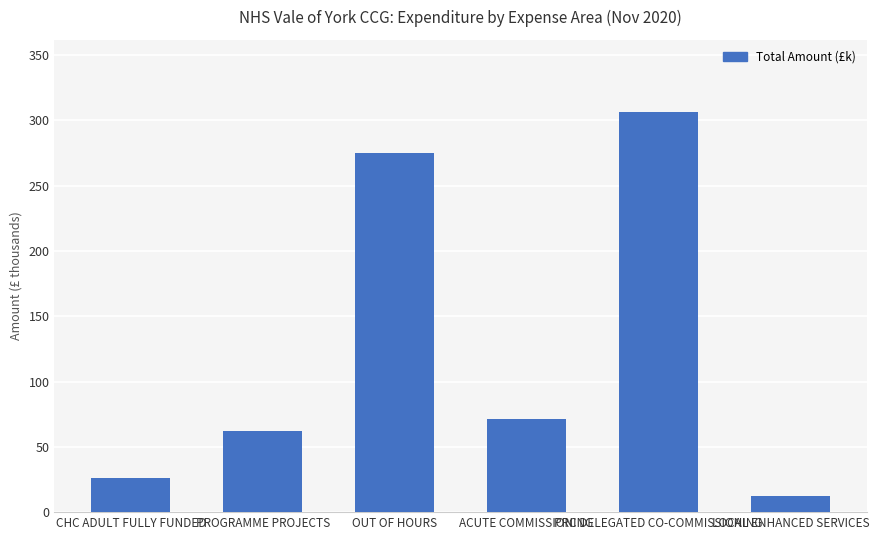

List the labels in order of value, largest first.

PRC DELEGATED CO-COMMISSIONING, OUT OF HOURS, ACUTE COMMISSIONING, PROGRAMME PROJECTS, CHC ADULT FULLY FUNDED, LOCAL ENHANCED SERVICES